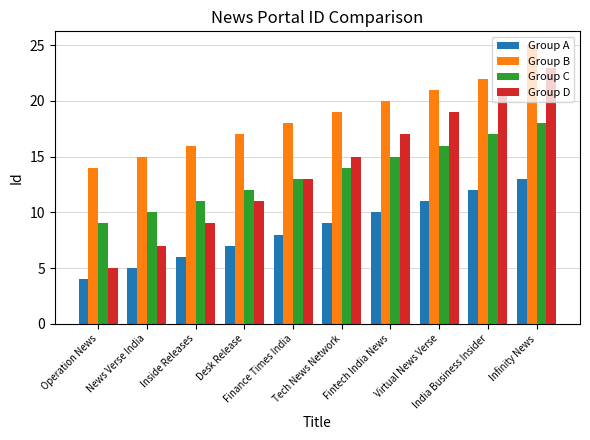

Which series has the largest range (max minus min)?

Group D